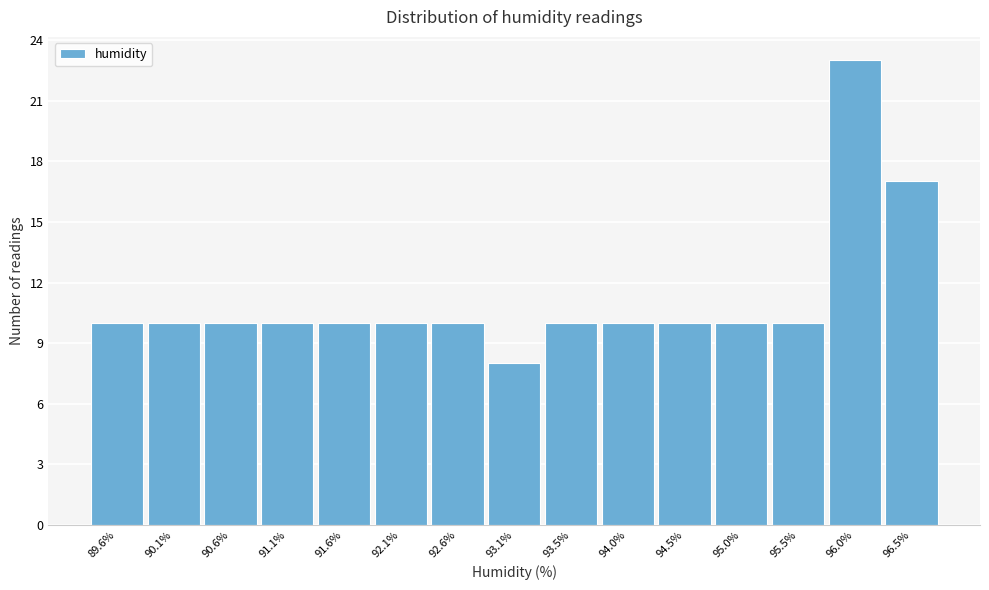

Reading left to right, transcribe this chart: for each bar, give the range it covers on the x-axis and its height. Neither the bar edges nor the heights are printed on the chart, so give them approximately, as read against the axes.

89.40 to 89.90: 10
89.90 to 90.35: 10
90.35 to 90.85: 10
90.85 to 91.35: 10
91.35 to 91.85: 10
91.85 to 92.30: 10
92.30 to 92.80: 10
92.80 to 93.30: 8
93.30 to 93.80: 10
93.80 to 94.25: 10
94.25 to 94.75: 10
94.75 to 95.25: 10
95.25 to 95.75: 10
95.75 to 96.20: 23
96.20 to 96.70: 17